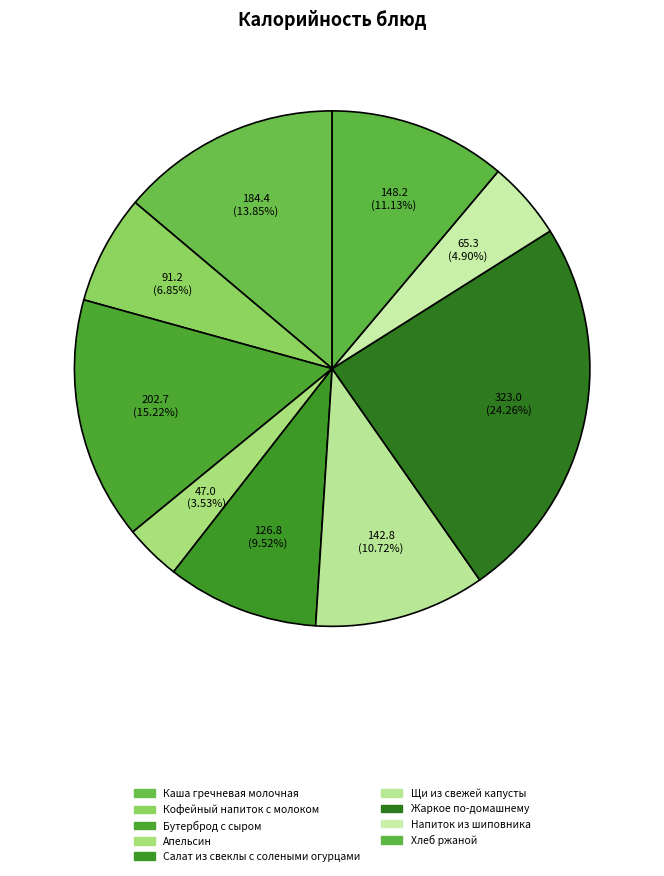

To the nearest percent, what is the difference between the Щи из свежей капусты and Жаркое по-домашнему slice percentages?

14%